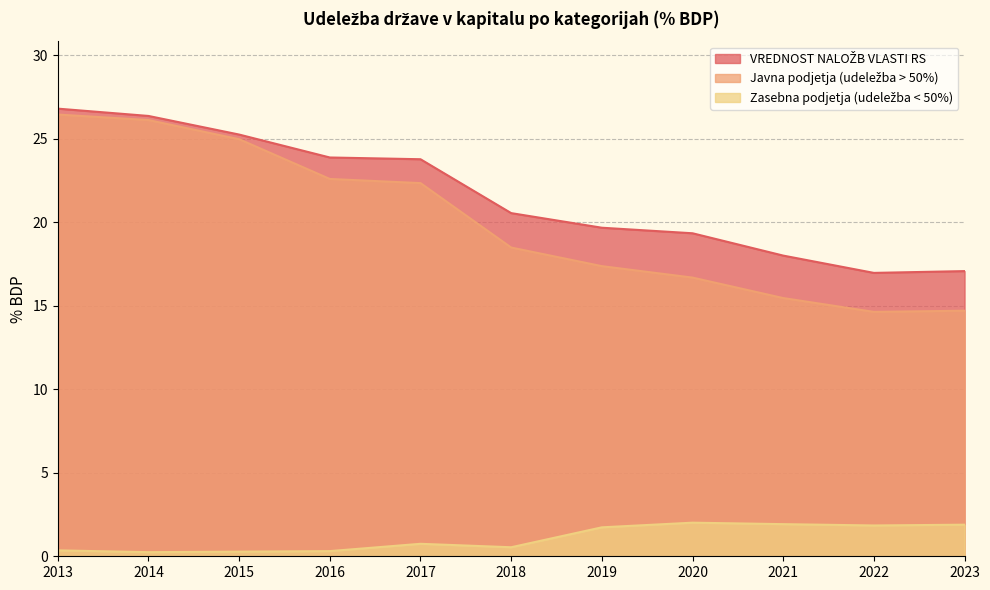

Which series has the widest spread of values?

Javna podjetja (udeležba > 50%)